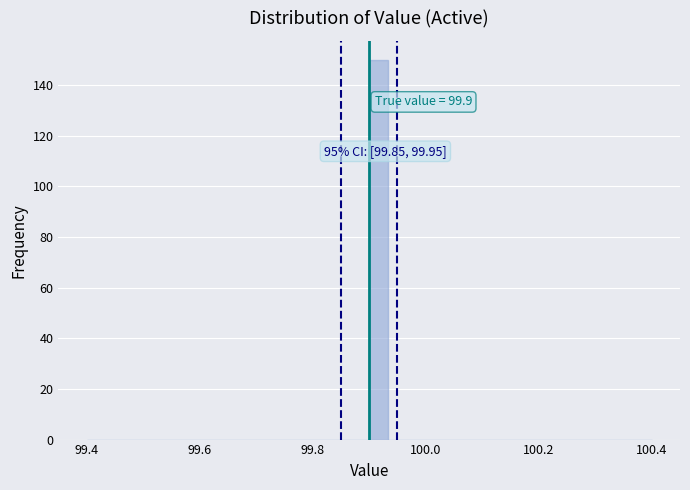

Around what value on the x-axis is the tallest bar? Give the approximate position of its centre, as read against the axis.

99.92